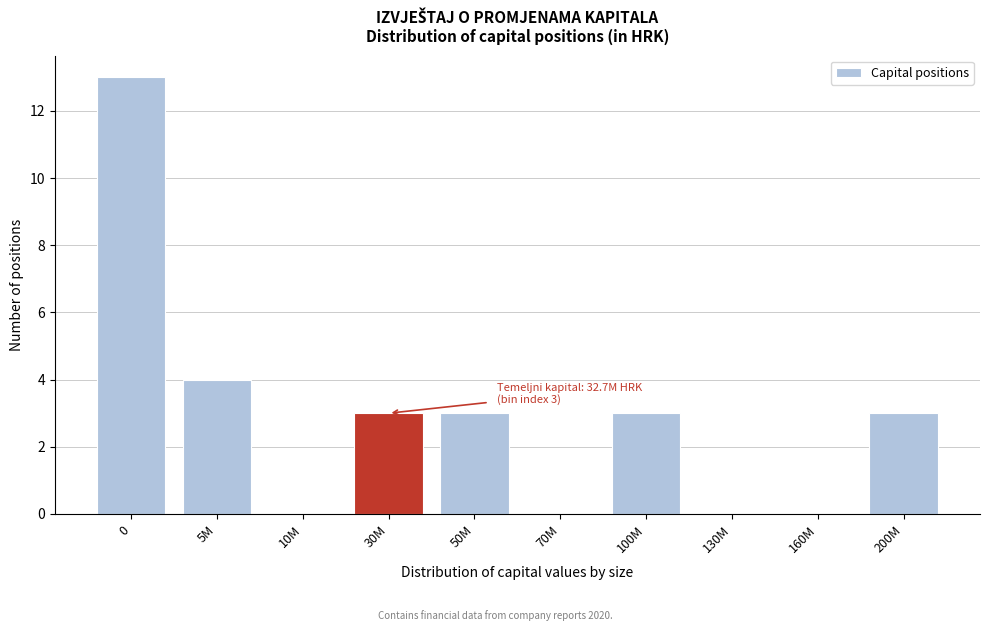

Reading left to right, list all the values displayed in this chart.

0=13	5M=4	10M=0	30M=3	50M=3	70M=0	100M=3	130M=0	160M=0	200M=3